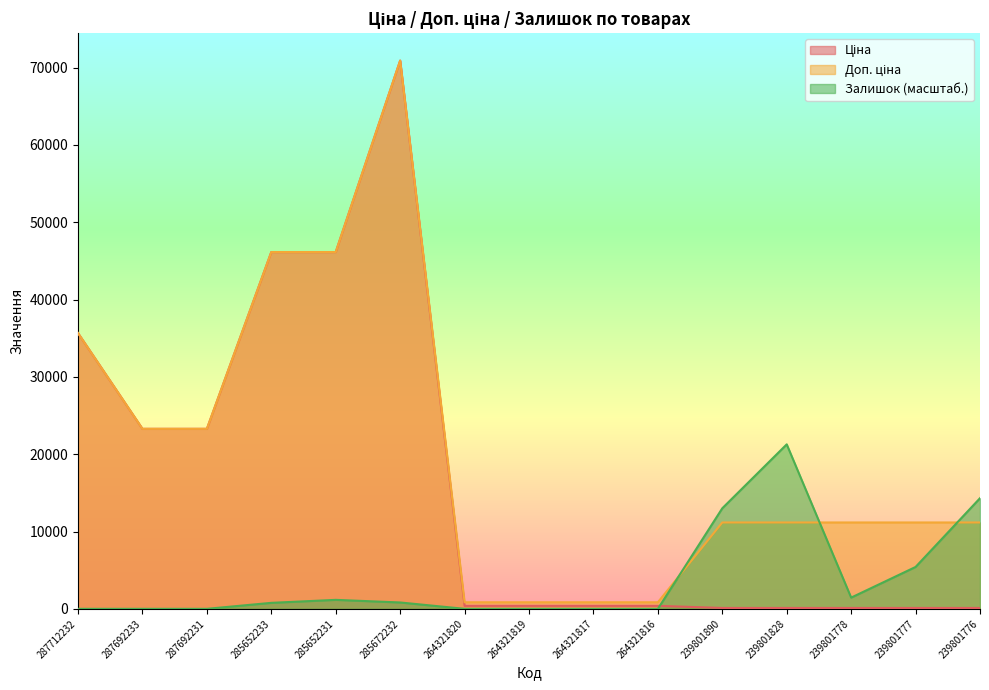

What is the value of the Доп. ціна point at the 3rd from the left?

23278.2